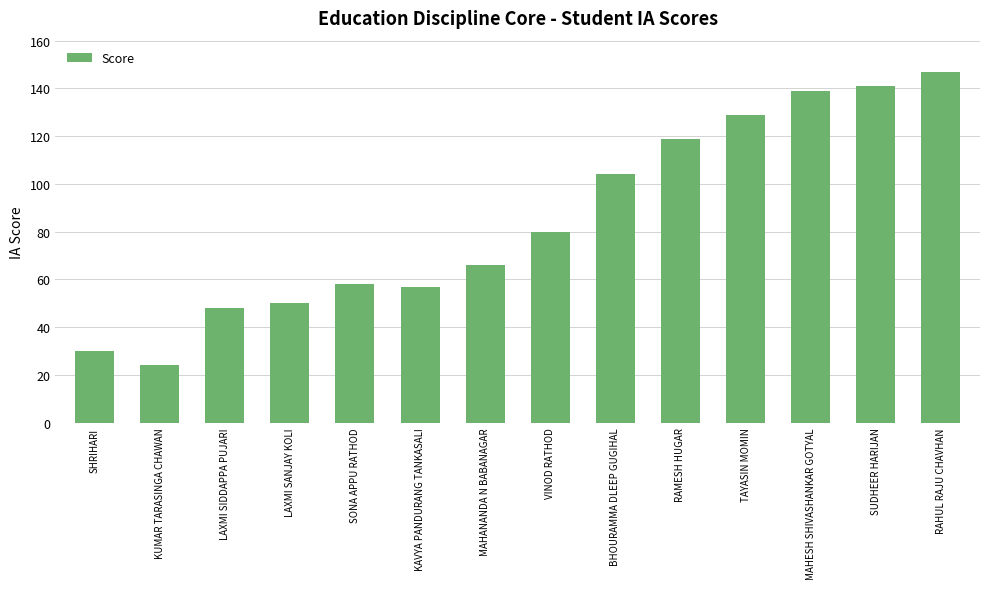

What is the sum of all values?

1192